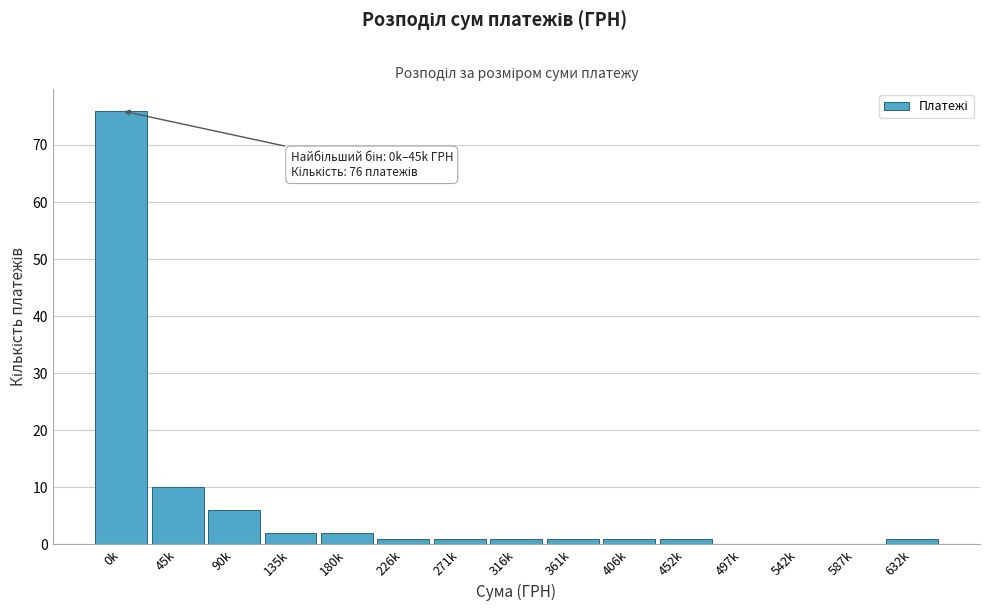

Reading left to right, list all the values displayed in this chart.

0k=76	45k=10	90k=6	135k=2	180k=2	226k=1	271k=1	316k=1	361k=1	406k=1	452k=1	497k=0	542k=0	587k=0	632k=1